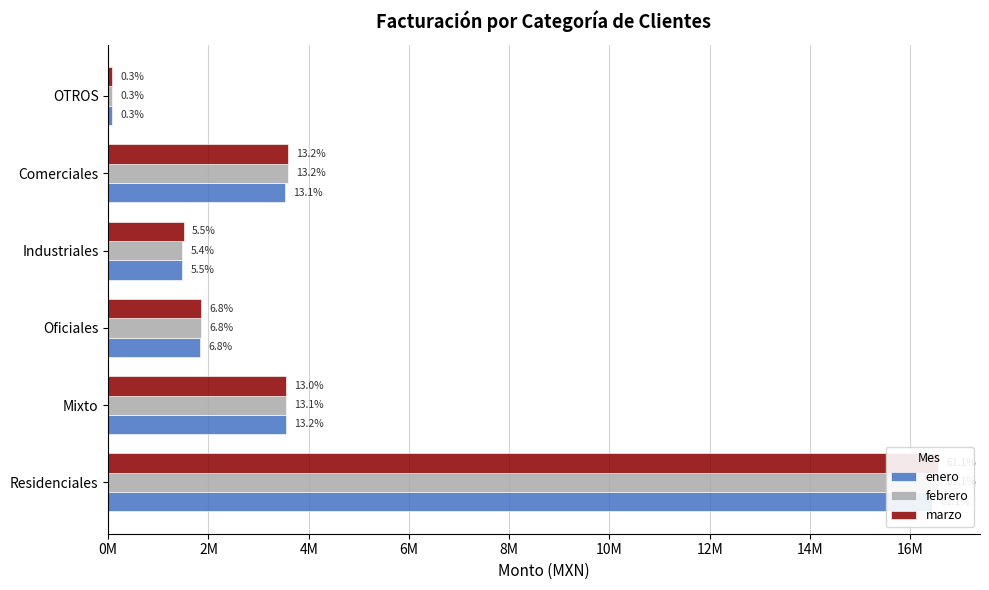

At Industriales, list the series in order from smallest to largest.

enero, febrero, marzo